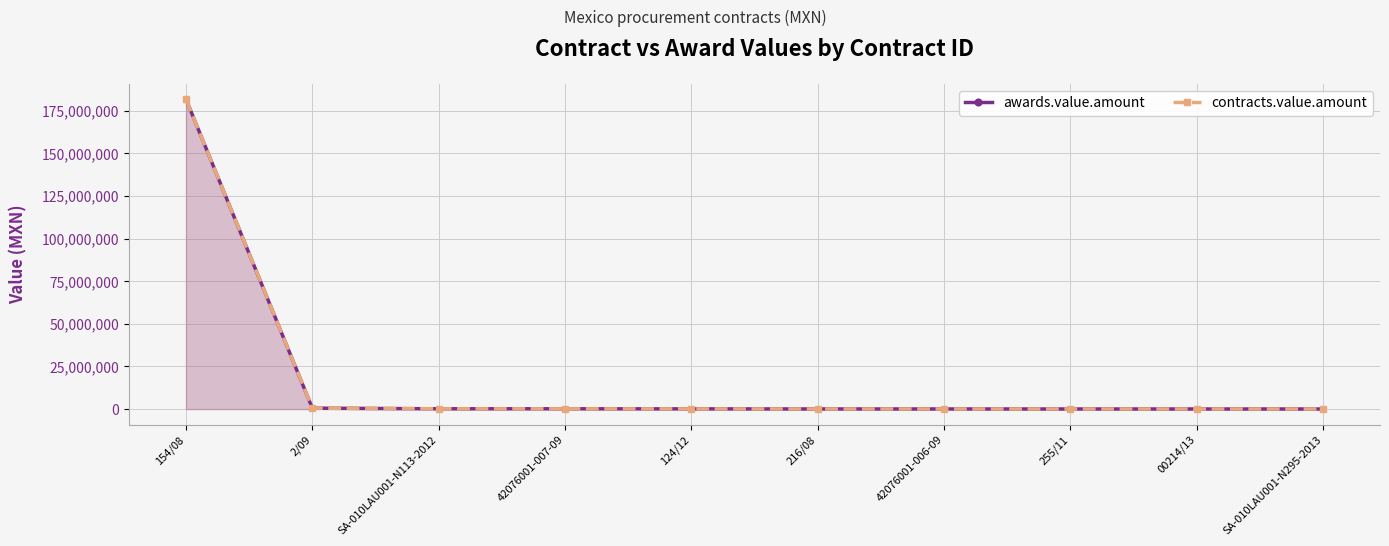

What is the smallest value displayed?

35500.0